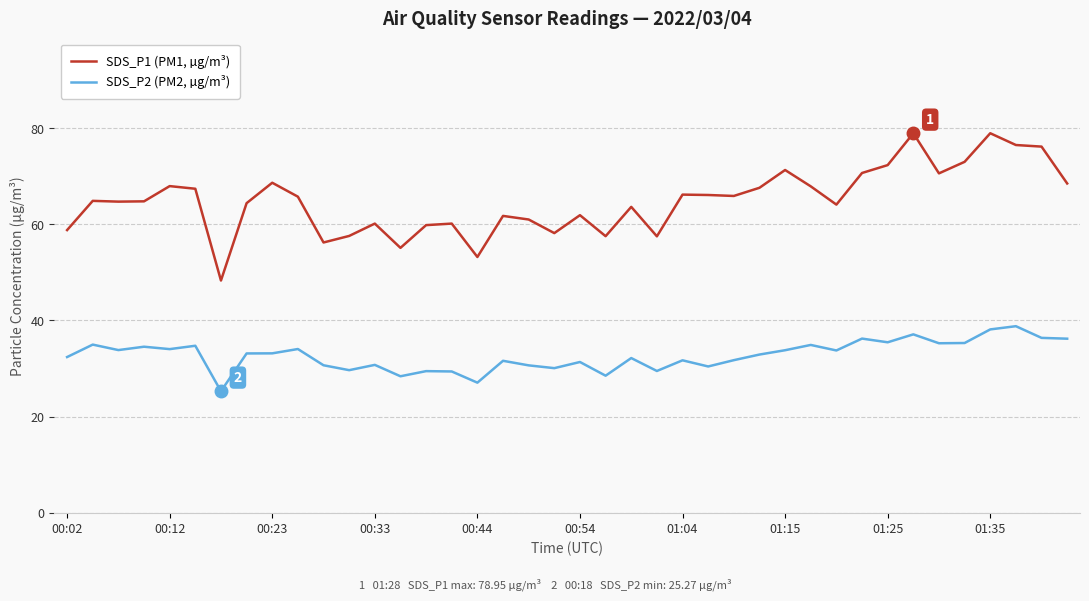

Which series has the widest spread of values?

SDS_P1 (PM1, µg/m³)